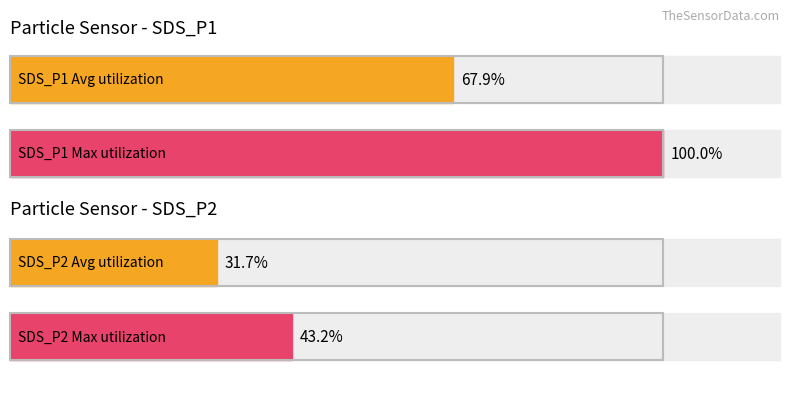

List the series in order of their peak value, lowest first.

SDS_P2, SDS_P1